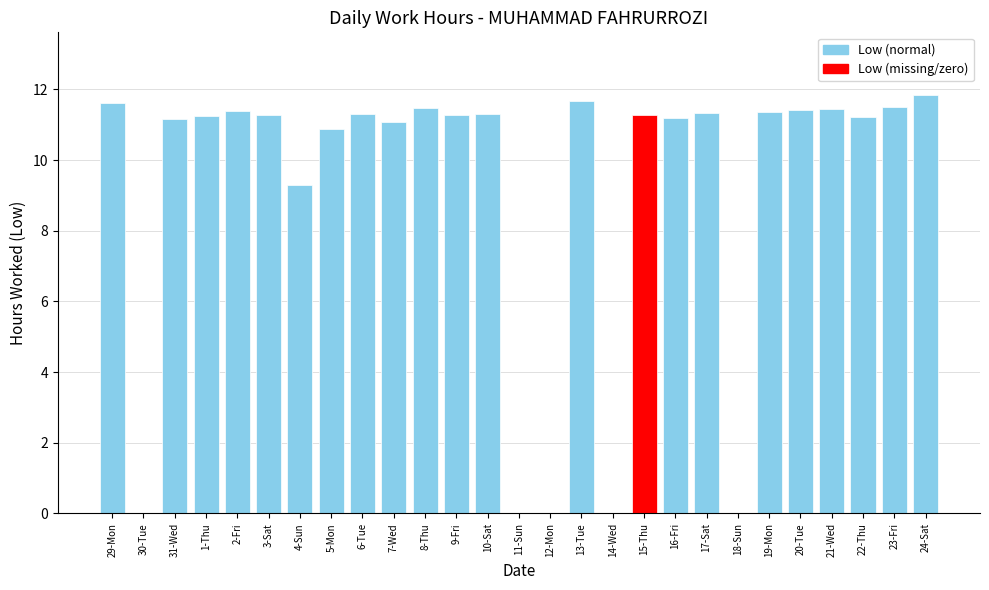

Which has a higher value, 1-Thu or 21-Wed?

21-Wed